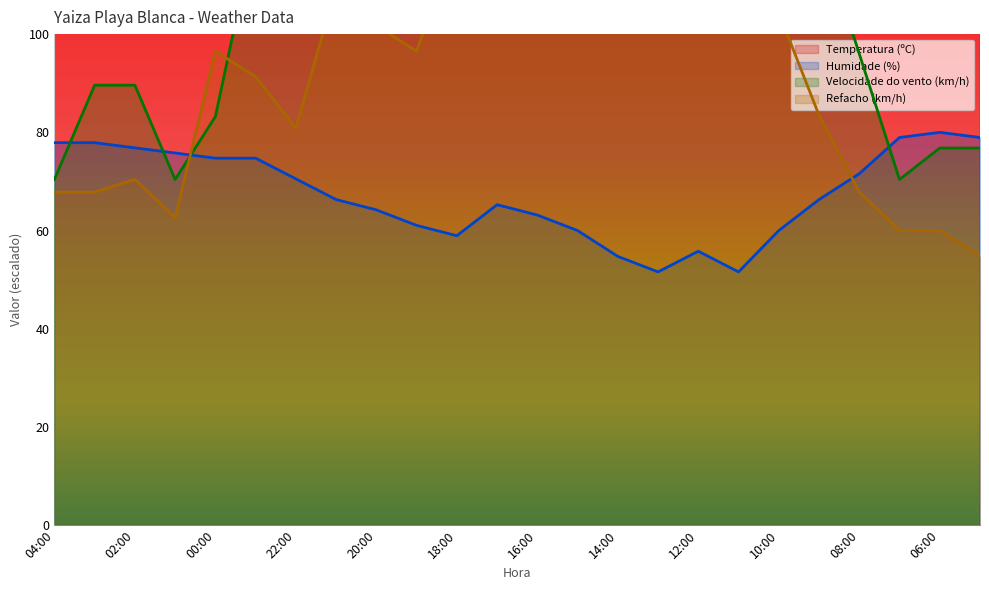

The value of Velocidade do vento (km/h) at 13:00 is 153.6. True or false?

True